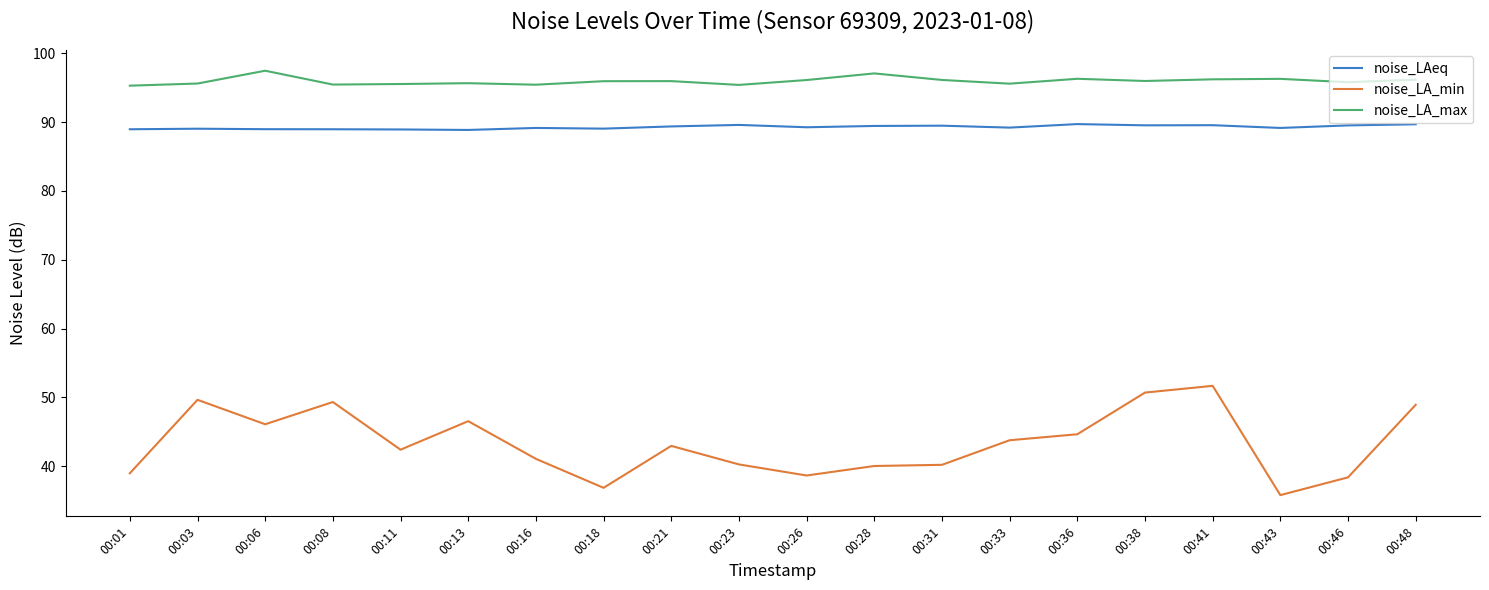

At which label does noise_LA_min reach its peak?

00:41